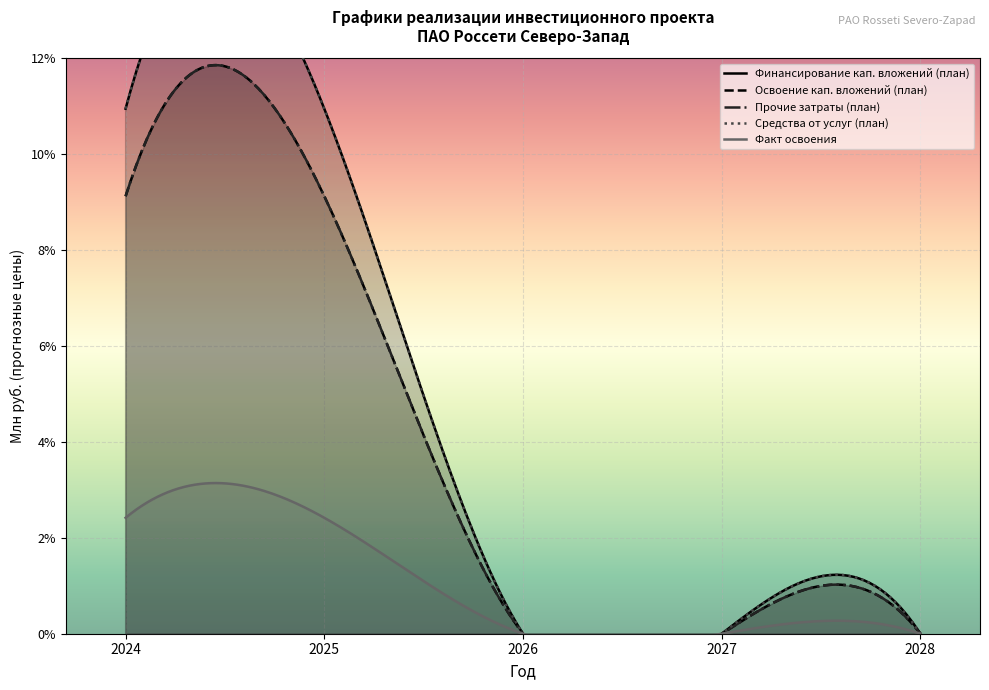

Reading left to right, extract all data points from this chart.

Финансирование кап. вложений (план): 2024=10.9	2025=10.9	2026=0.0	2027=0.0	2028=0.0
Освоение кап. вложений (план): 2024=9.1	2025=9.1	2026=0.0	2027=0.0	2028=0.0
Прочие затраты (план): 2024=9.1	2025=9.1	2026=0.0	2027=0.0	2028=0.0
Средства от услуг (план): 2024=10.9	2025=10.9	2026=0.0	2027=0.0	2028=0.0
Факт освоения: 2024=2.4	2025=2.4	2026=0.0	2027=0.0	2028=0.0